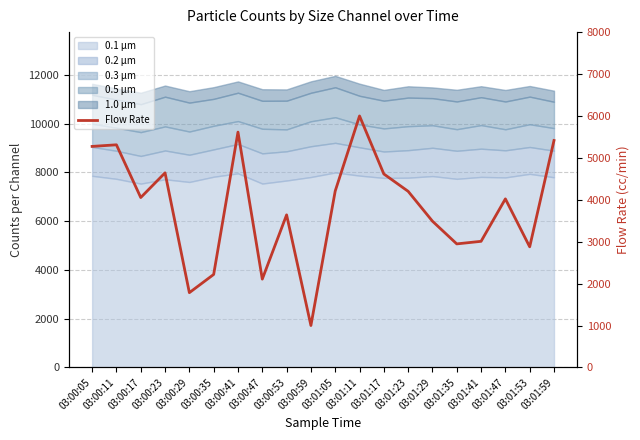

What position from the right is 03:00:59?

11